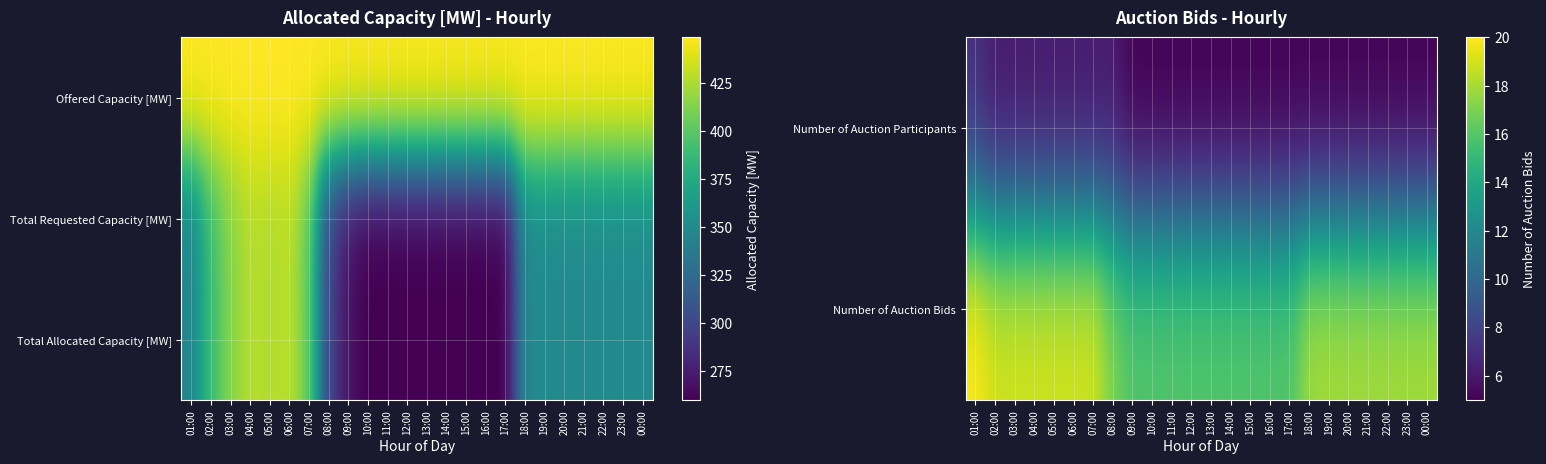

Between 05:00 and 23:00, which series saw the biggest shift?

Total Allocated Capacity [MW]